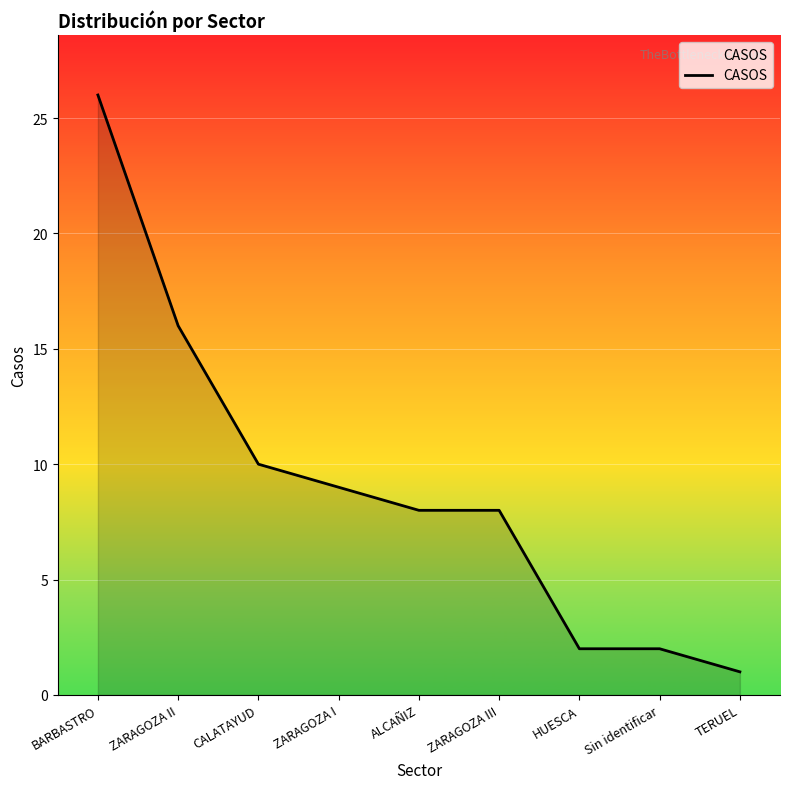

Which label corresponds to the smallest value in the chart?

TERUEL